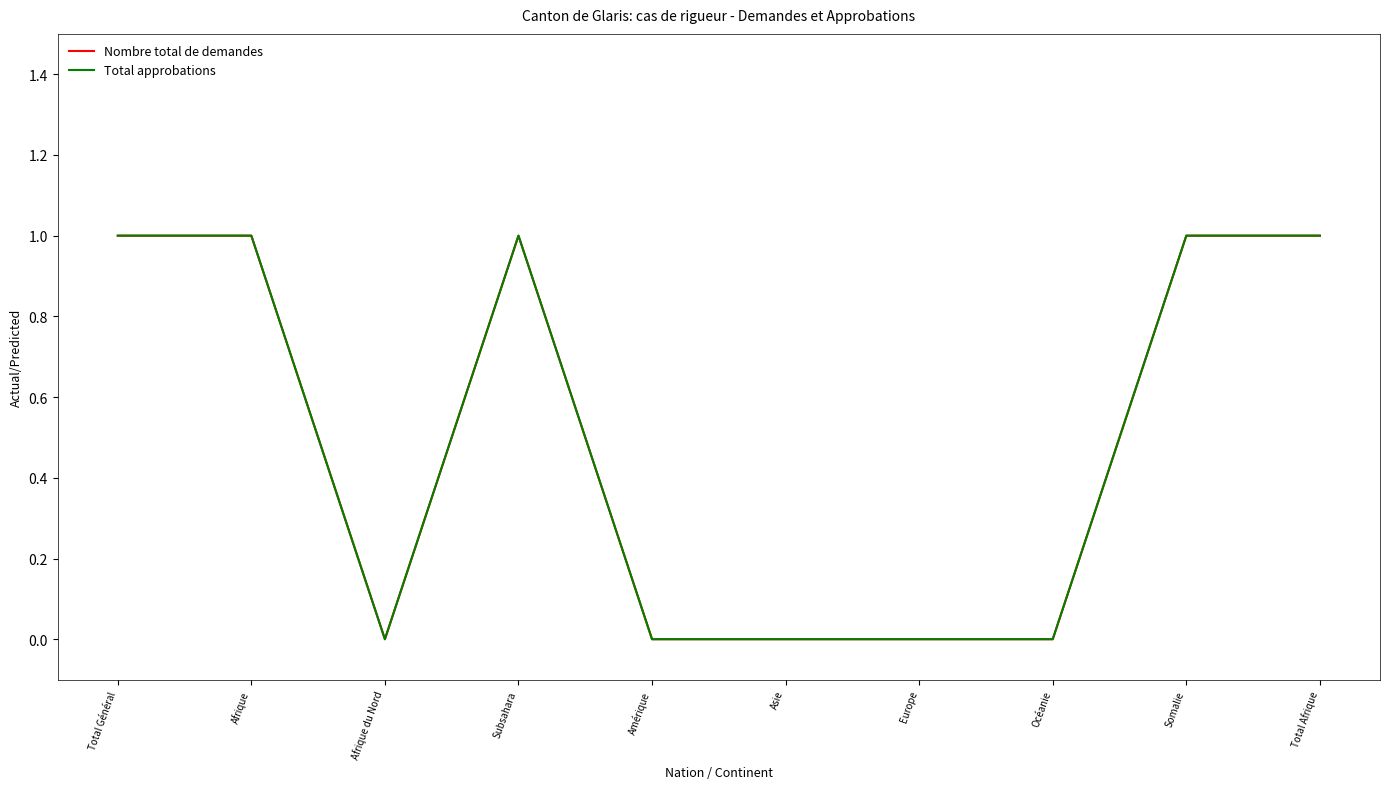

At how many categories does at least one series exceed 0?

5